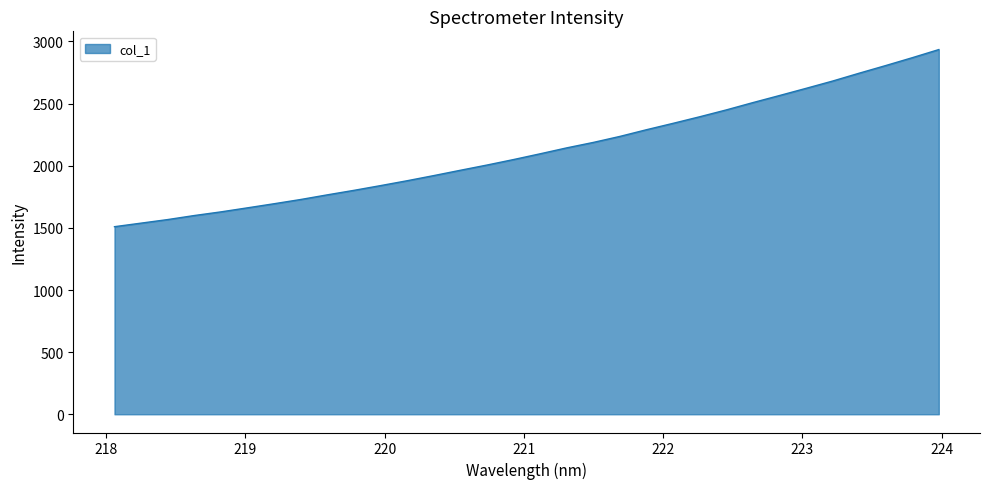

What is the smallest value displayed?

1509.5